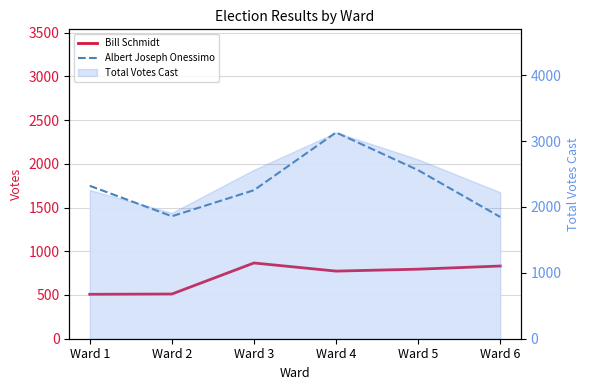

In Bill Schmidt, how many points are higher than both neighbors (excluding endpoints)?

1